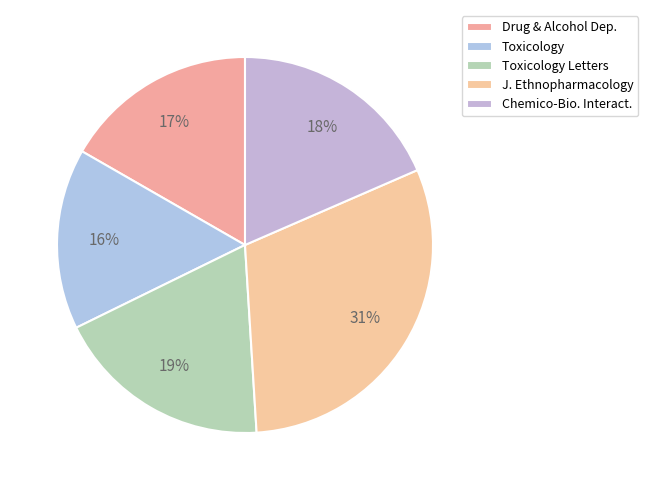

Count the number of slices in the pie.

5